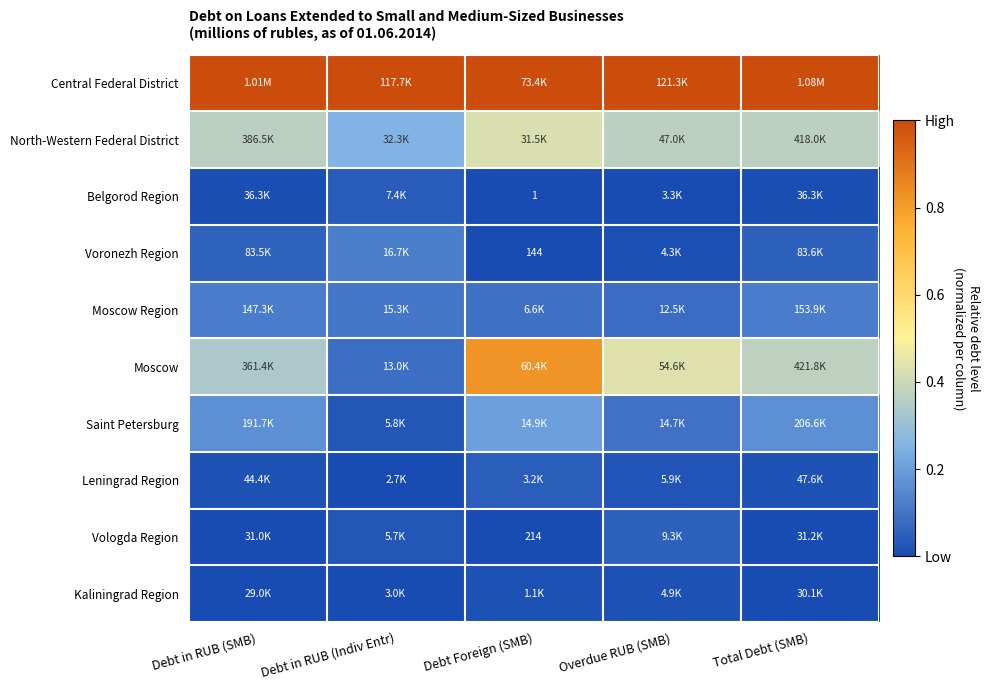

List the series in order of their peak value, highest first.

Central Federal District, Moscow, North-Western Federal District, Saint Petersburg, Voronezh Region, Moscow Region, Vologda Region, Leningrad Region, Belgorod Region, Kaliningrad Region